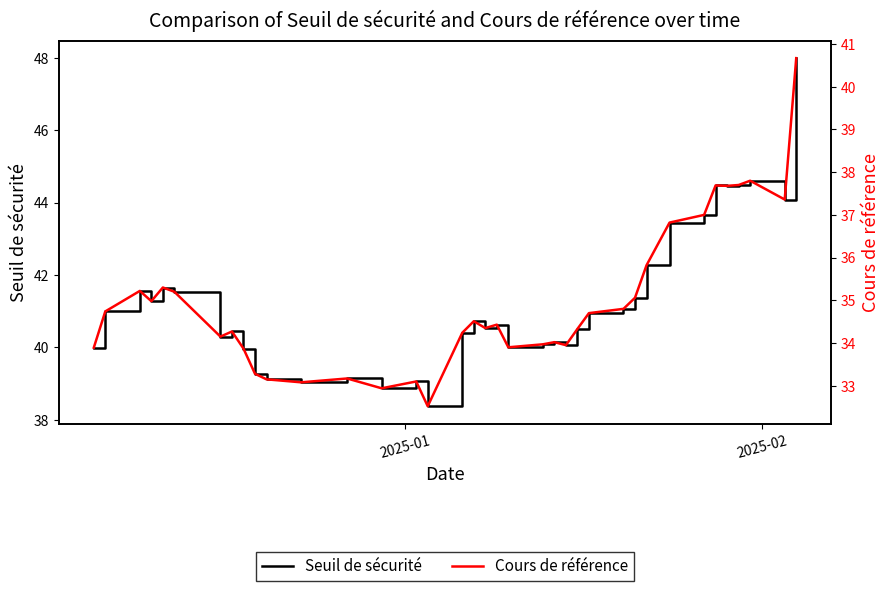

How many interior local peaks does the Cours de référence series have?

9